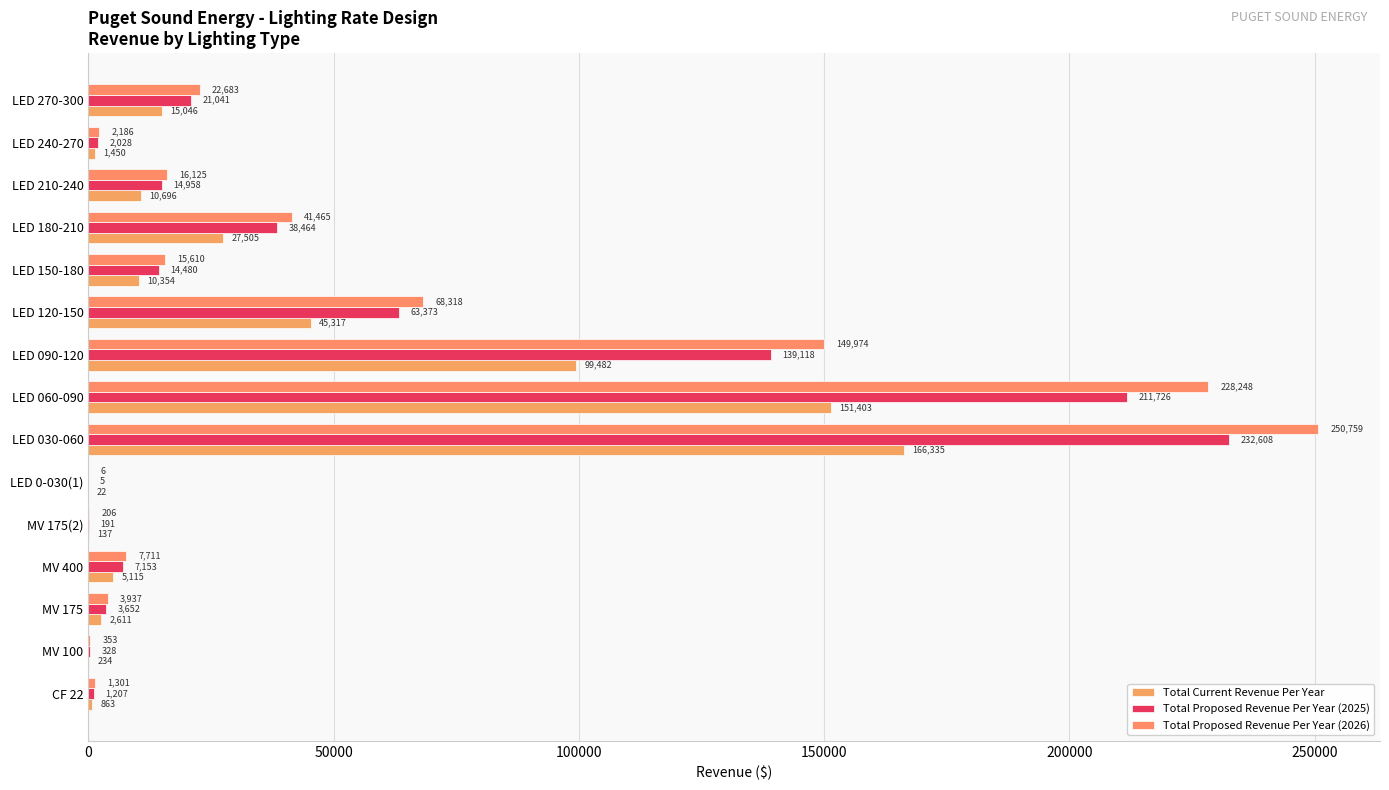

What is the maximum value for Total Proposed Revenue Per Year (2026)?

250758.7